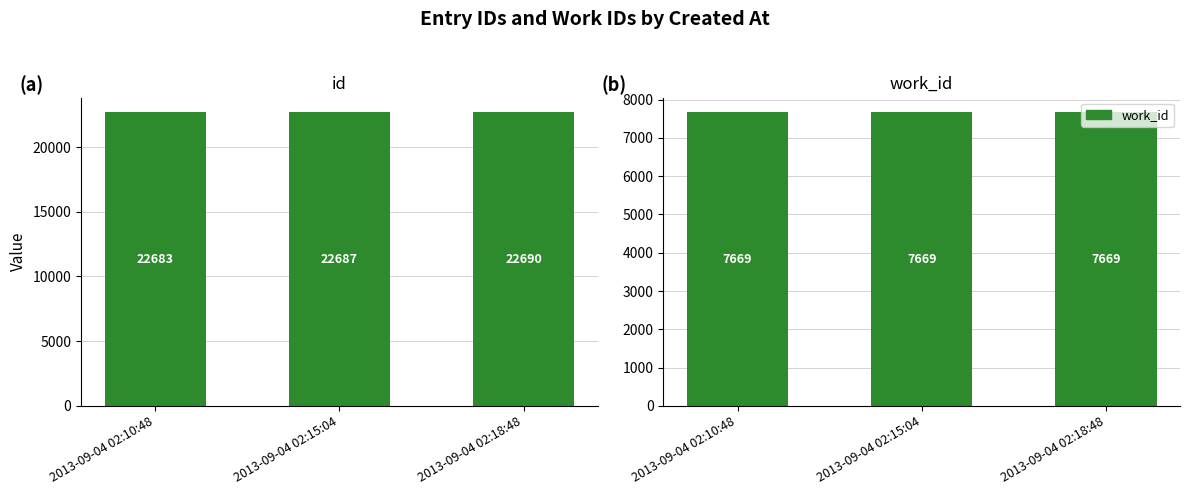

Which category has the highest value in the work_id series?

2013-09-04 02:10:48